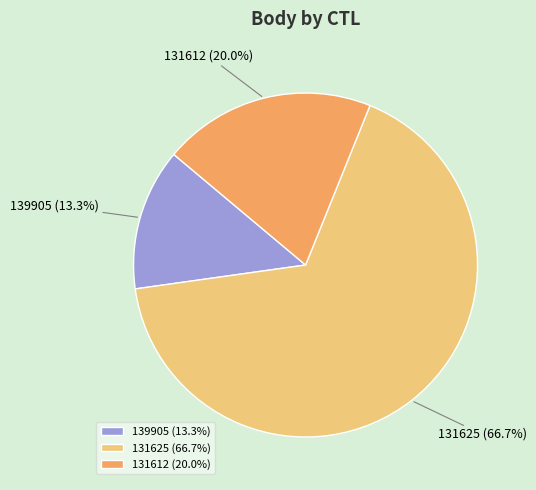

True or false: 139905 accounts for 8% of the total.

False